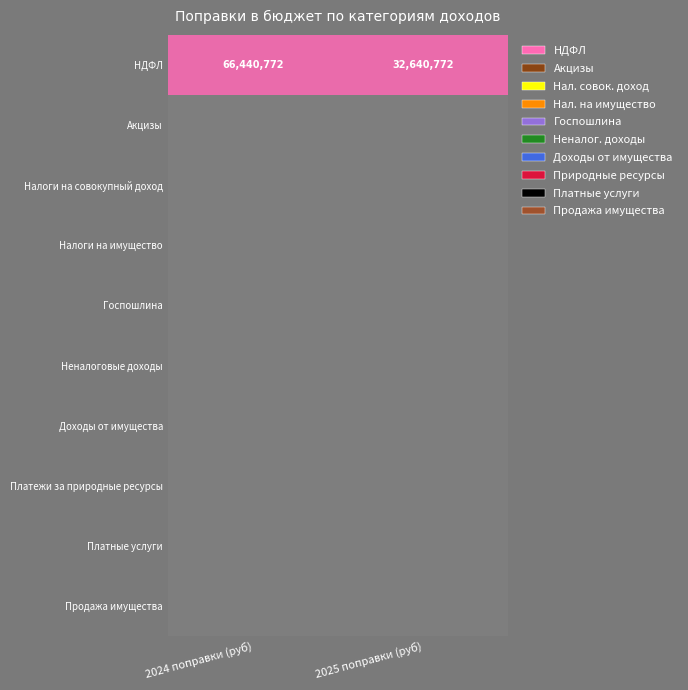

Is it true that НДФЛ equals 66440772 at 2024 поправки (руб)?

True